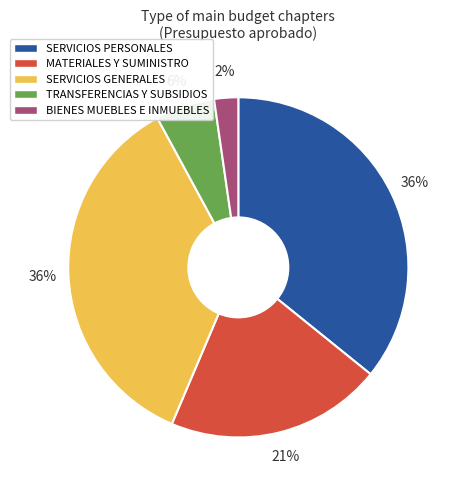

Is there a majority slice in this chart?

No